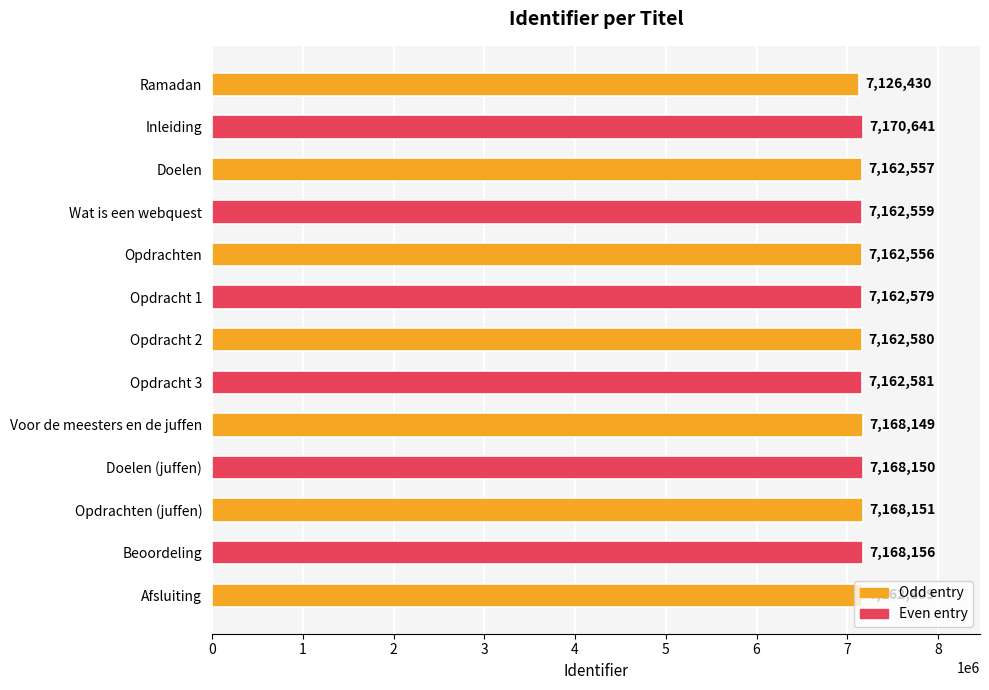

What is the difference between the maximum and minimum values?

44211